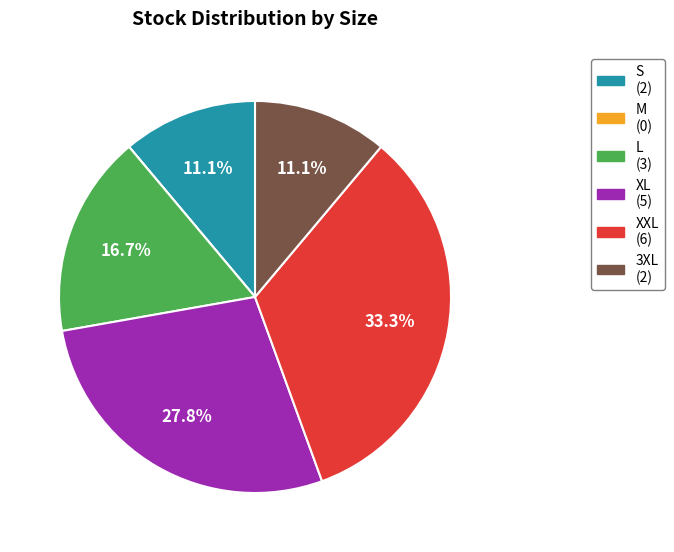

Is there any slice that represents more than half of the pie?

No